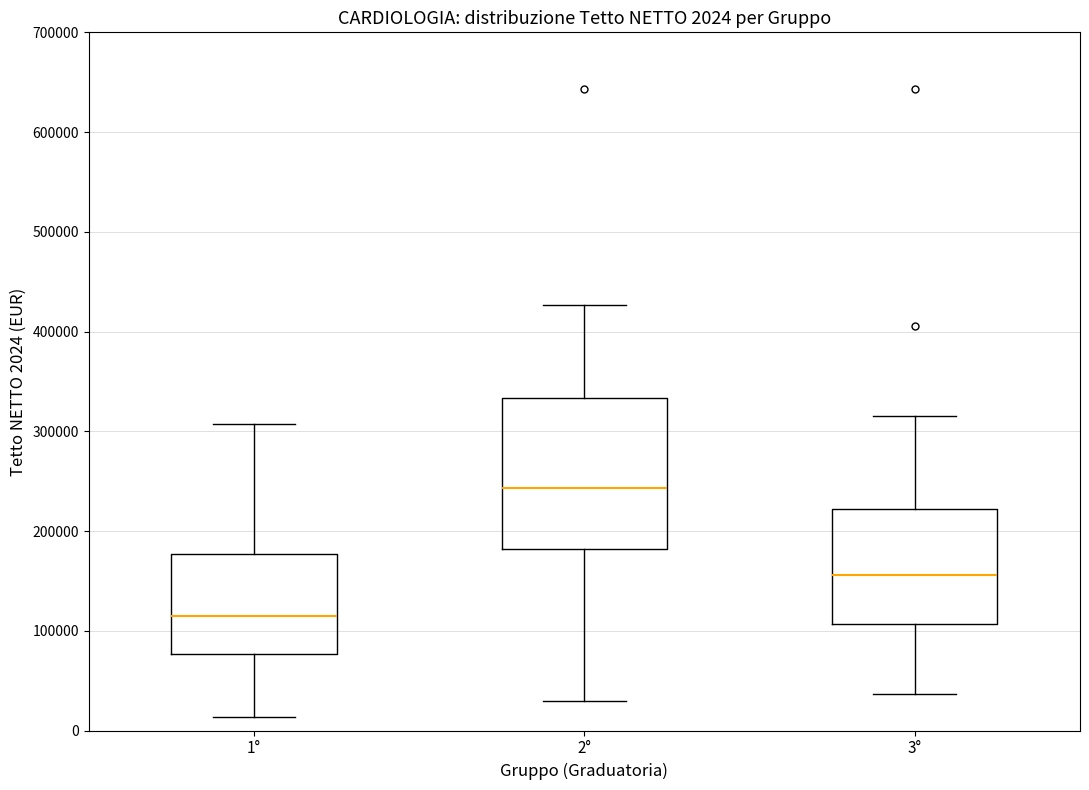

Which box is the tallest, from its lower edge to its upper edge?

2°